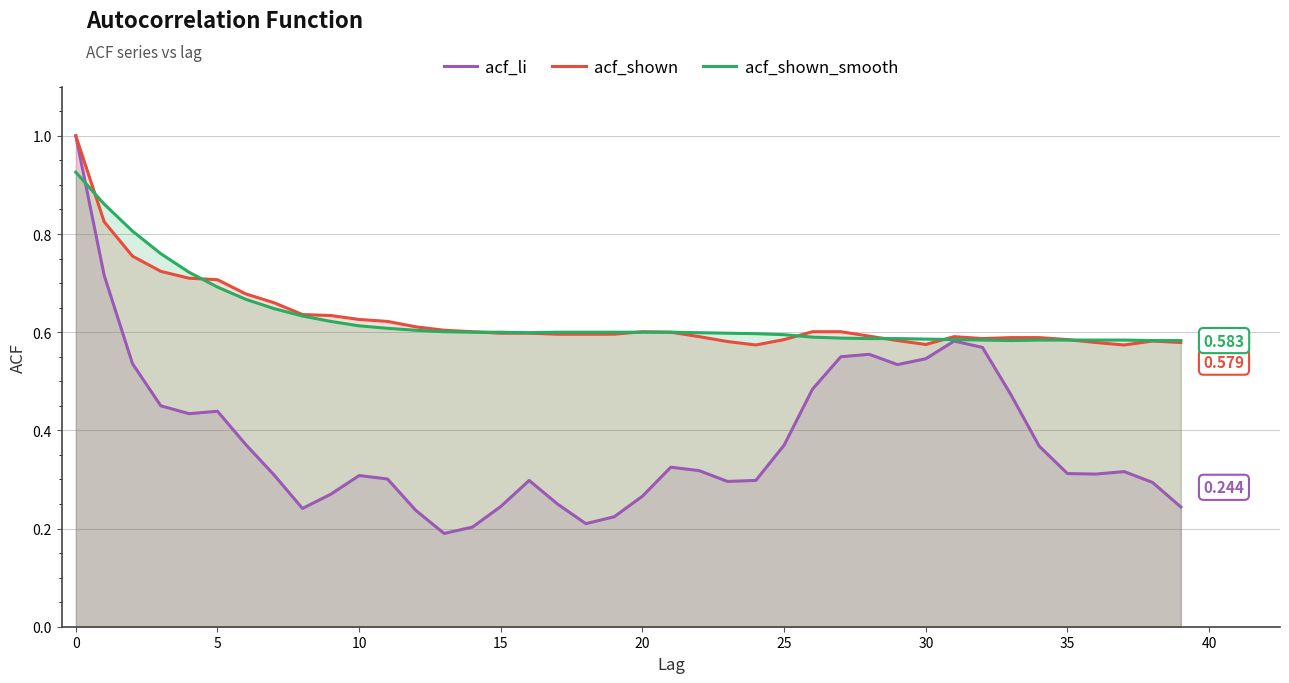

What are all the series names shown in the legend?

acf_li, acf_shown, acf_shown_smooth